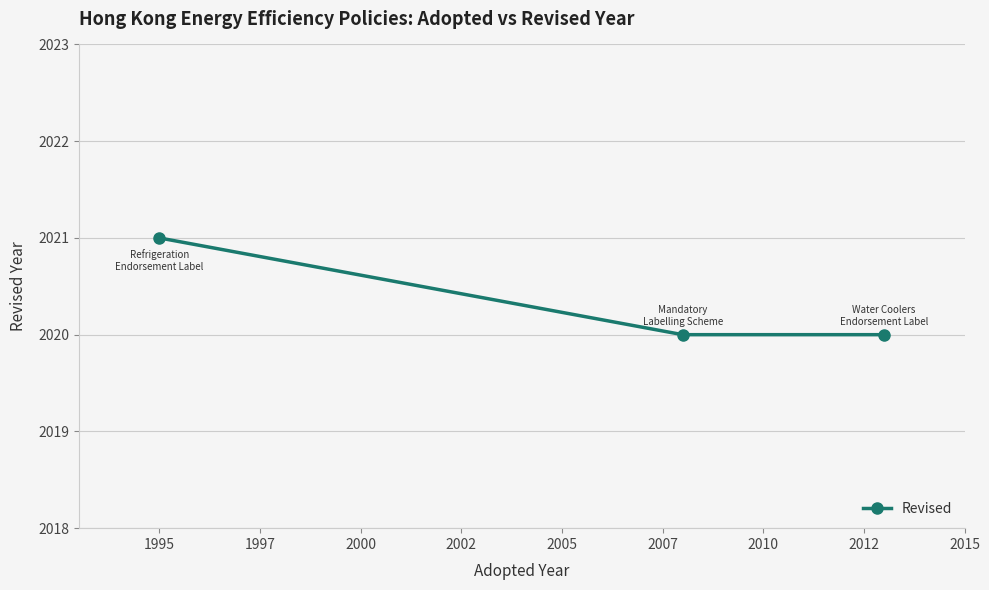

Is this an area chart (filled region under the line)?

No